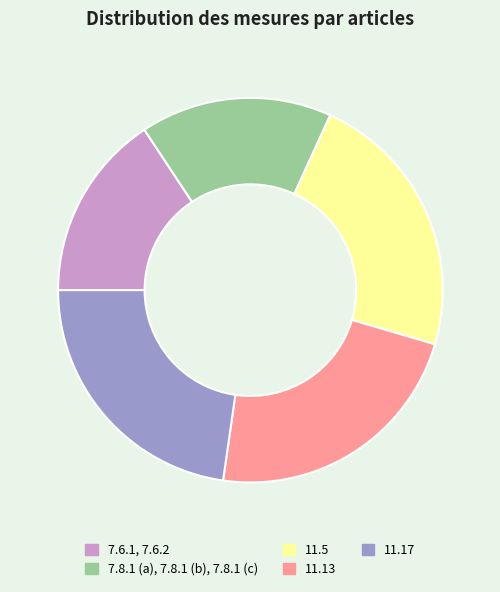

Is there any slice that represents more than half of the pie?

No